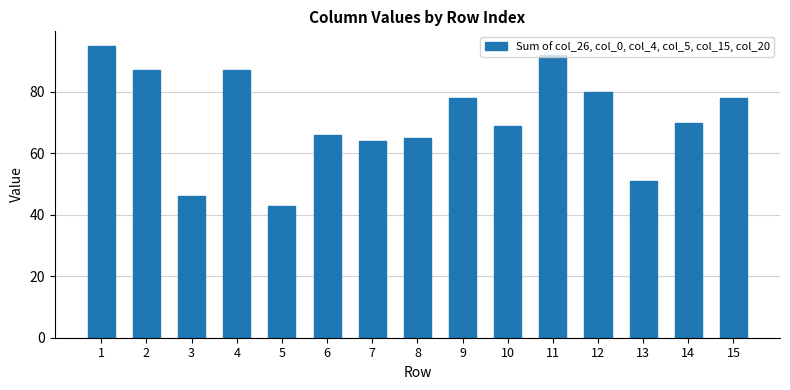

How many series are shown in this chart?

1